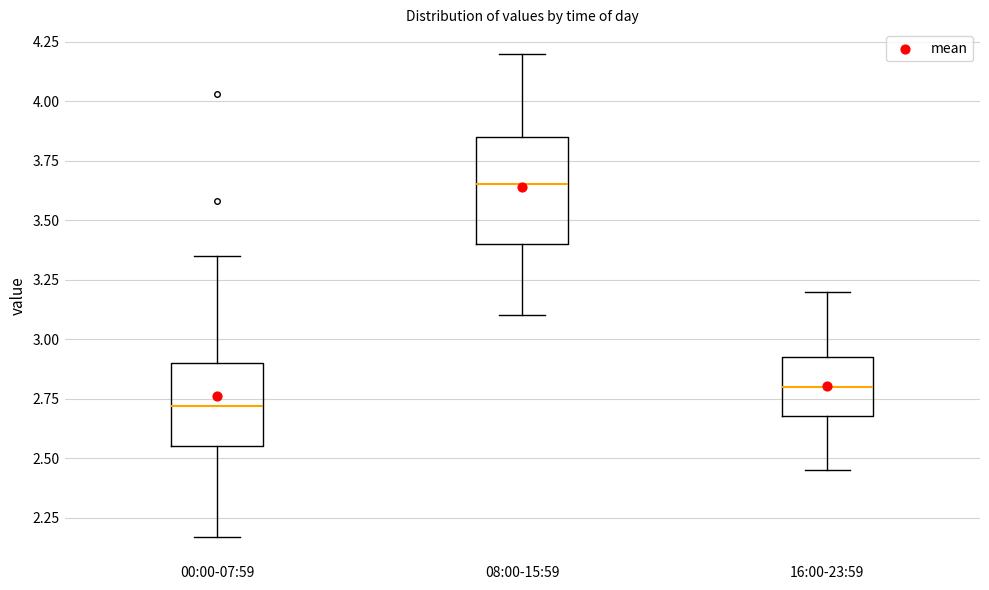

Reading left to right, read every box against the y-axis: the position of its median line, the range the box covers, and the ends of its whiskers. The values are not printed on the chart, so give them approximately, as read against the axis.

00:00-07:59: median 2.70, box 2.55 to 2.90, whiskers 2.15 to 3.35
08:00-15:59: median 3.65, box 3.40 to 3.85, whiskers 3.10 to 4.20
16:00-23:59: median 2.80, box 2.70 to 2.95, whiskers 2.45 to 3.20